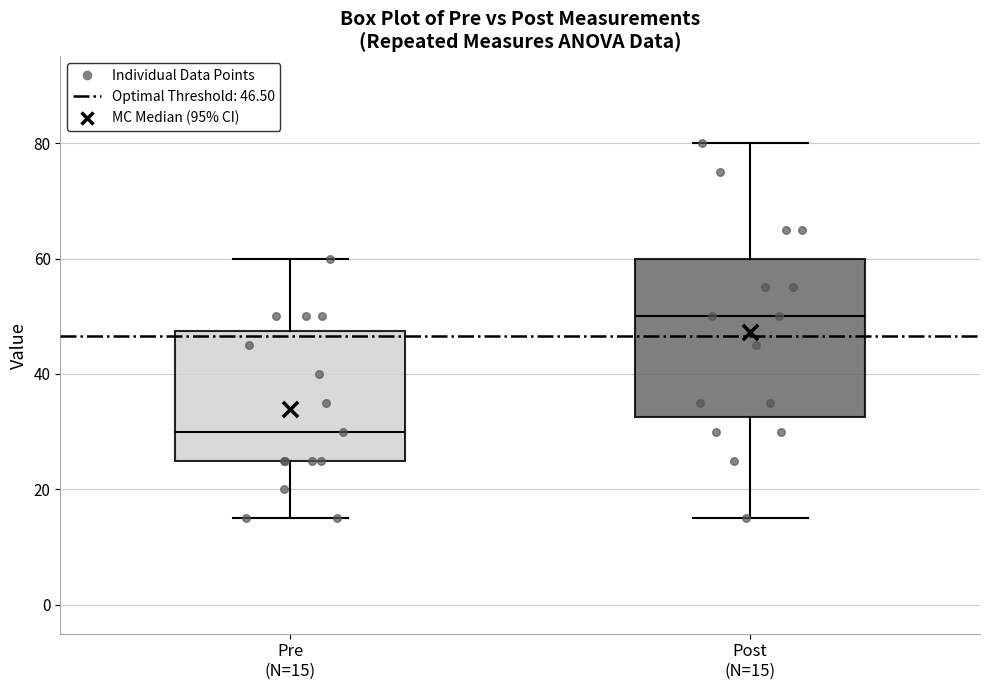

Reading left to right, read every box against the y-axis: the position of its median line, the range the box covers, and the ends of its whiskers. The values are not printed on the chart, so give them approximately, as read against the axis.

Pre (N=15): median 30, box 26 to 48, whiskers 16 to 60
Post (N=15): median 50, box 32 to 60, whiskers 16 to 80